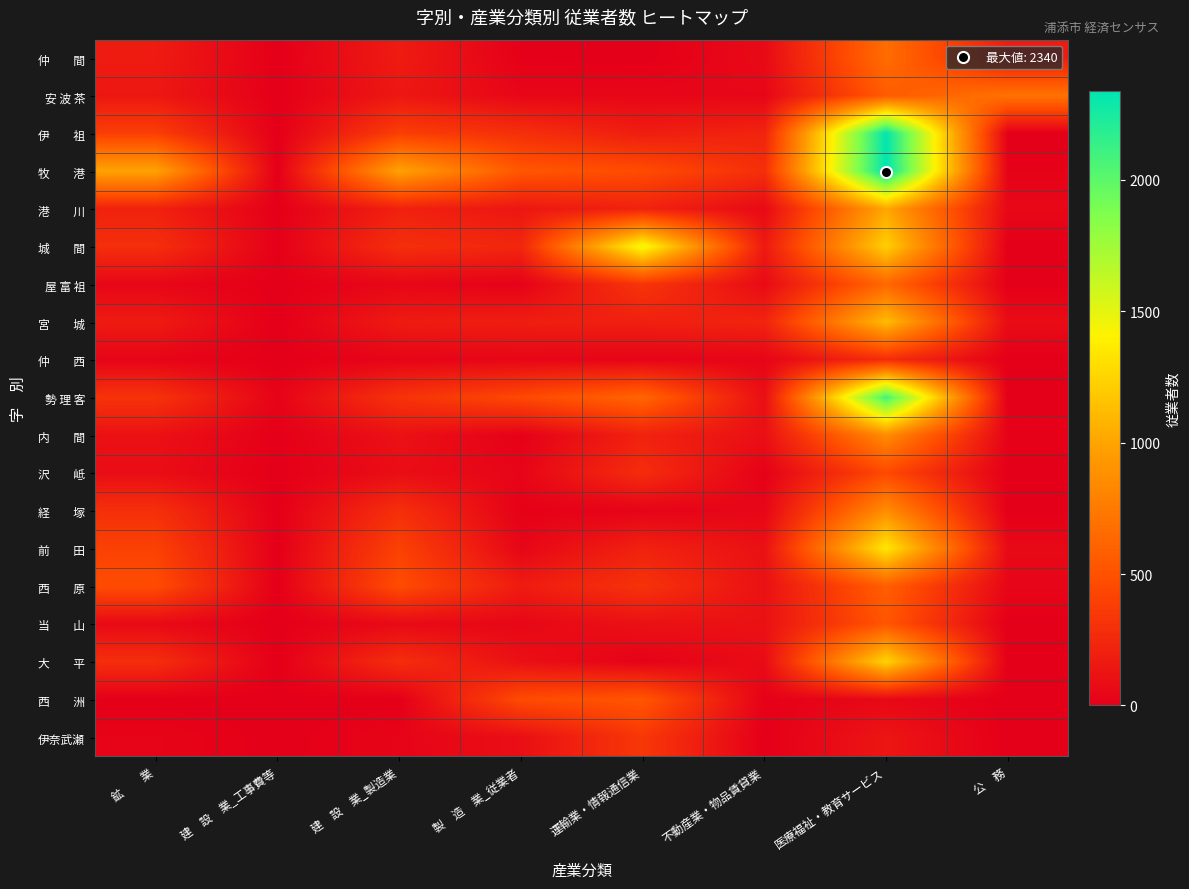

List the series in order of their peak value, lowest first.

仲 西, 伊奈武瀬, 沢 岻, 西 洲, 当 山, 西 原, 屋 富 祖, 仲 間, 安 波 茶, 内 間, 経 塚, 港 川, 宮 城, 大 平, 前 田, 城 間, 勢 理 客, 伊 祖, 牧 港